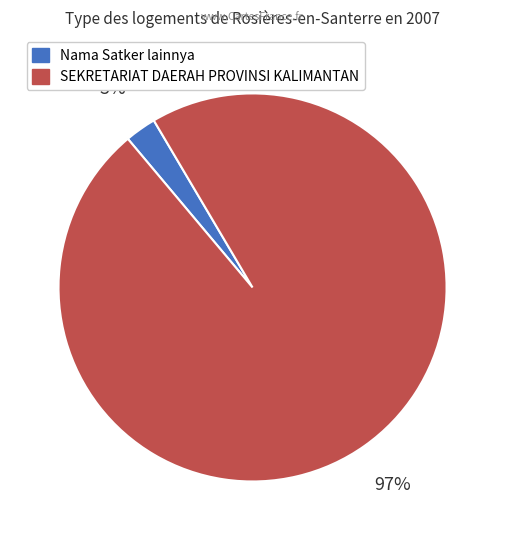

Does any single category account for the majority?

Yes